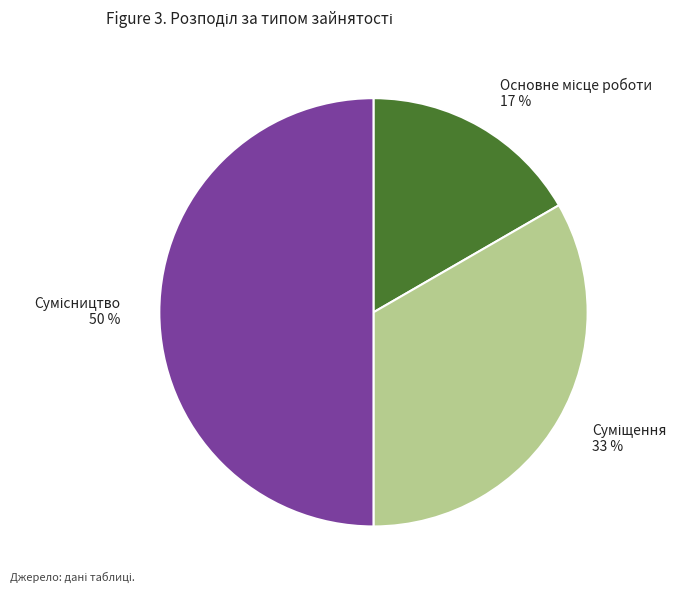

To the nearest percent, what is the difference between the largest and smallest slice percentages?

33%